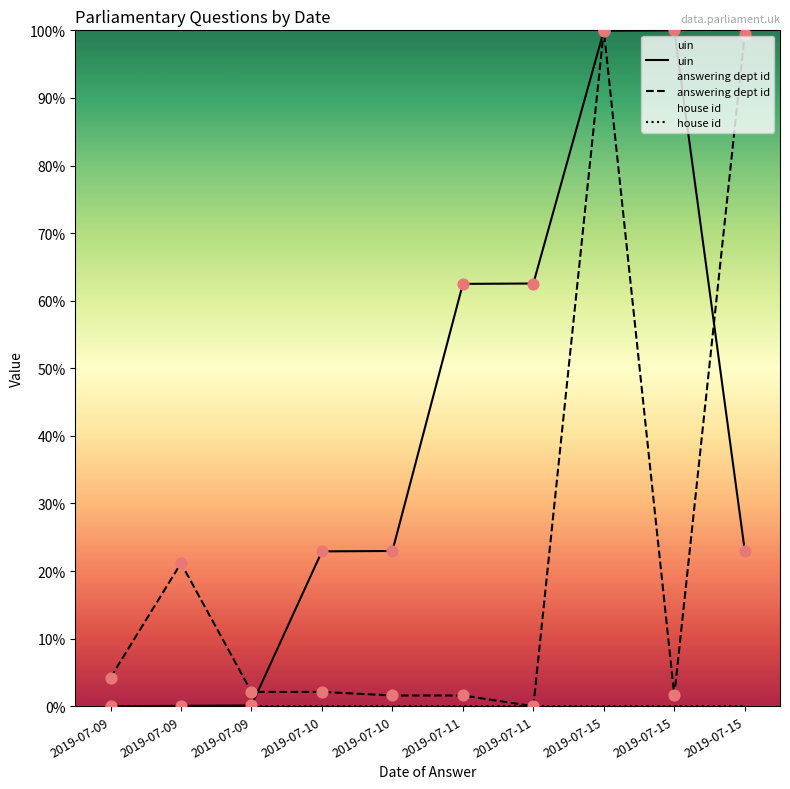

What is the total value across all series at 2019-07-15?

199.9